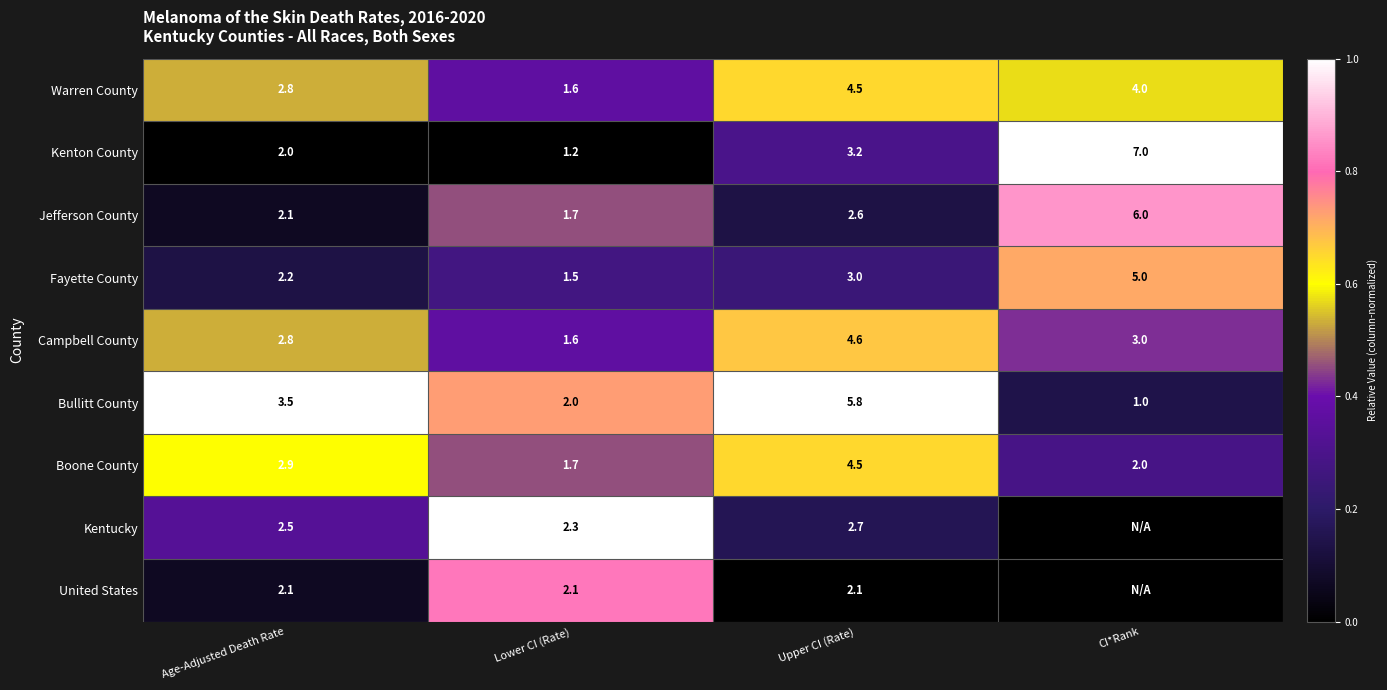

At which label does Warren County reach its peak?

Upper CI (Rate)